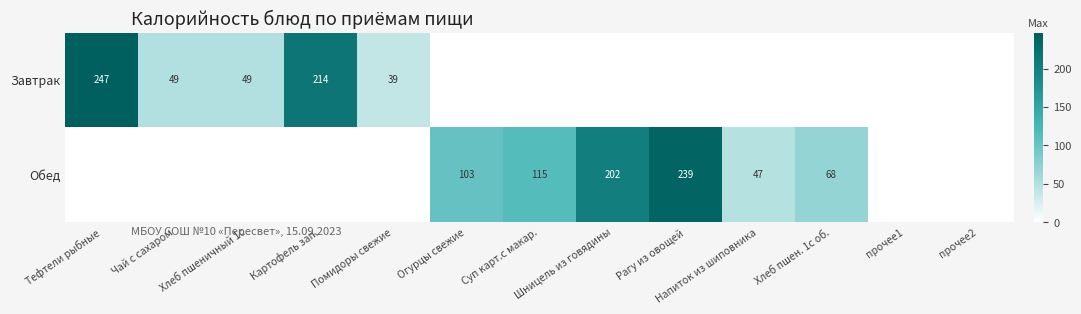

The Обед series shows 103 at Огурцы свежие. True or false?

True